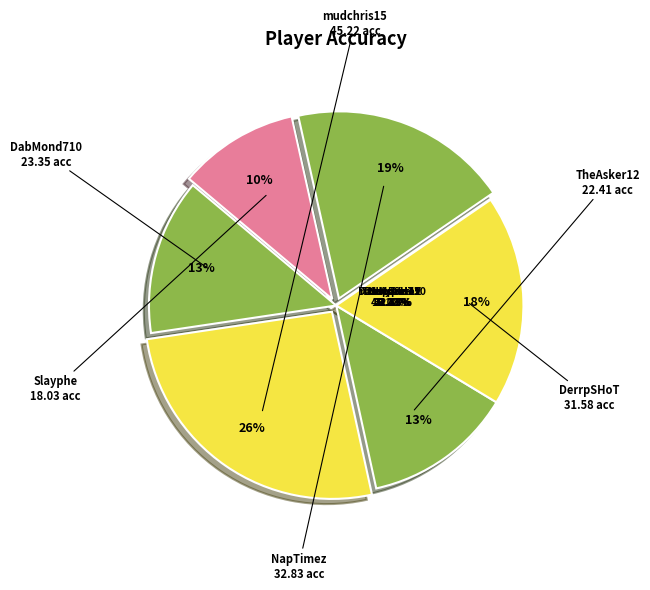

What is the largest slice in the pie chart?

mudchris15